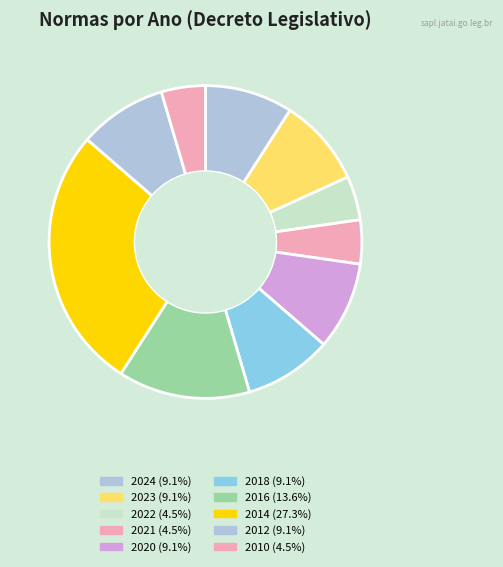

Is it true that 2021 is 1% of the pie?

False